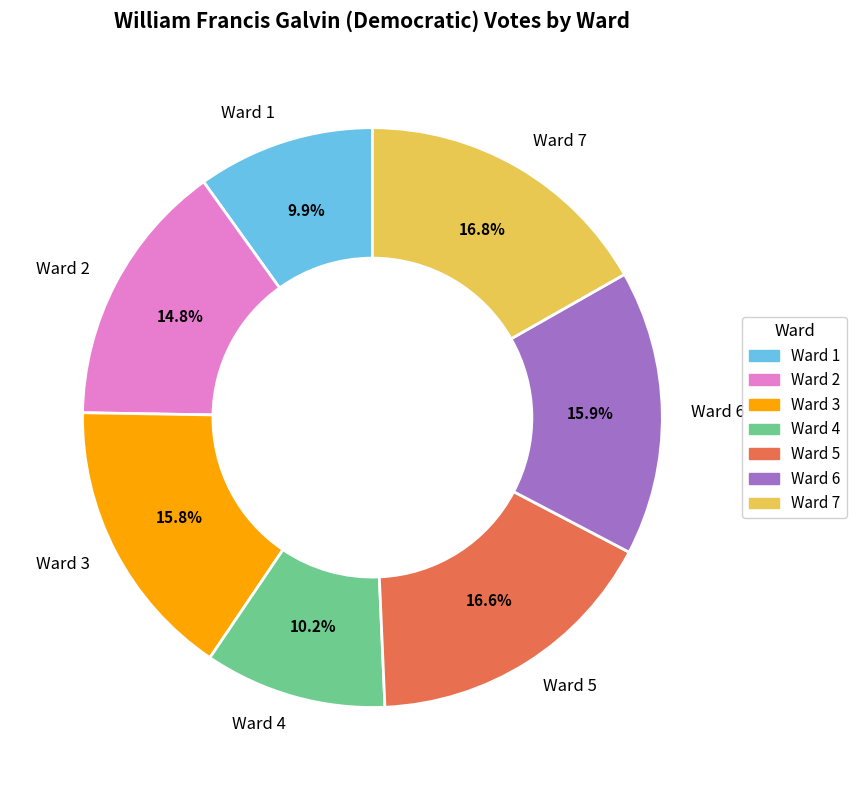

Which has a higher value, Ward 1 or Ward 5?

Ward 5